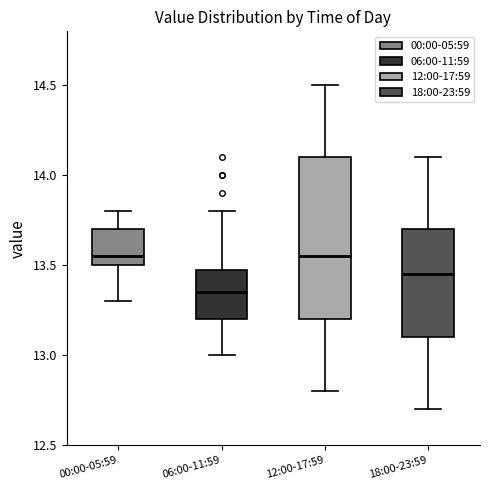

Reading left to right, read every box against the y-axis: the position of its median line, the range the box covers, and the ends of its whiskers. The values are not printed on the chart, so give them approximately, as read against the axis.

00:00-05:59: median 13.55, box 13.50 to 13.70, whiskers 13.30 to 13.80
06:00-11:59: median 13.35, box 13.20 to 13.50, whiskers 13.00 to 13.80
12:00-17:59: median 13.55, box 13.20 to 14.10, whiskers 12.80 to 14.50
18:00-23:59: median 13.45, box 13.10 to 13.70, whiskers 12.70 to 14.10